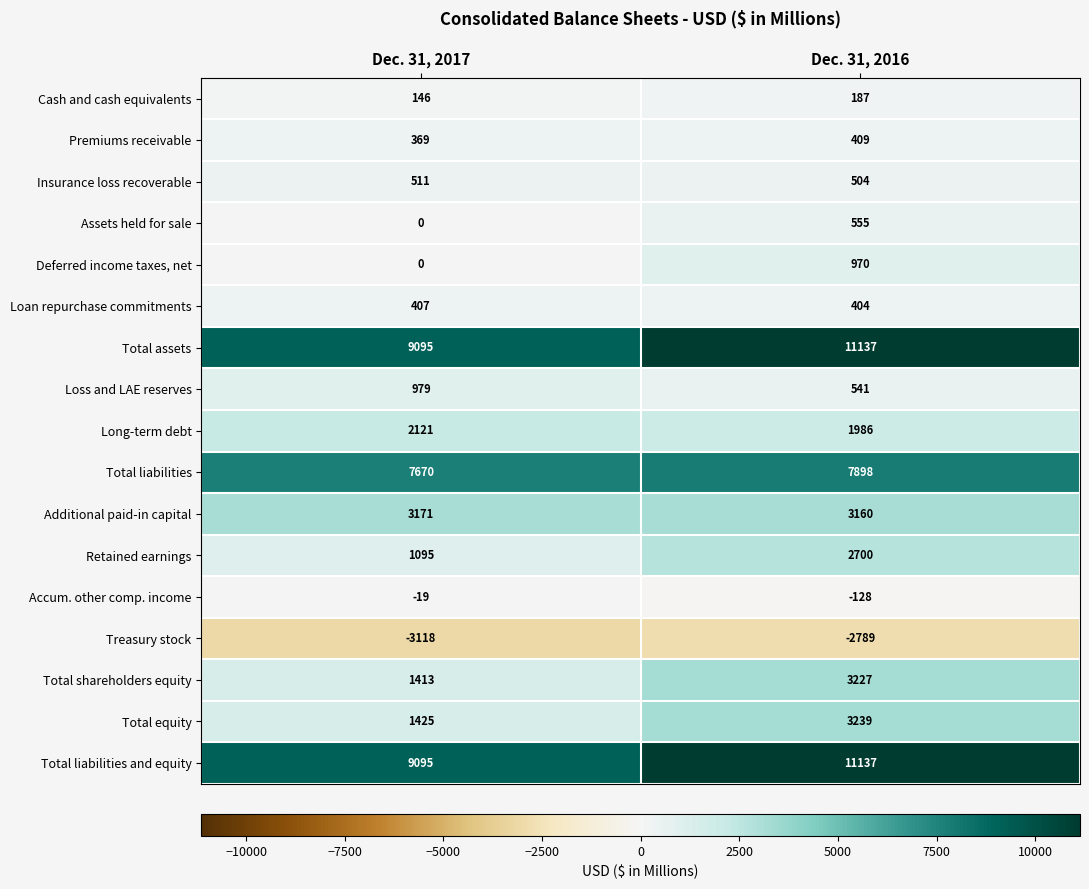

At which label is Total liabilities closest to 7784?

Dec. 31, 2017